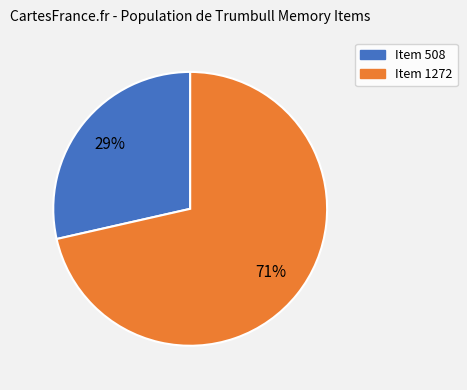

Does Item 508 account for over 50% of the chart?

No